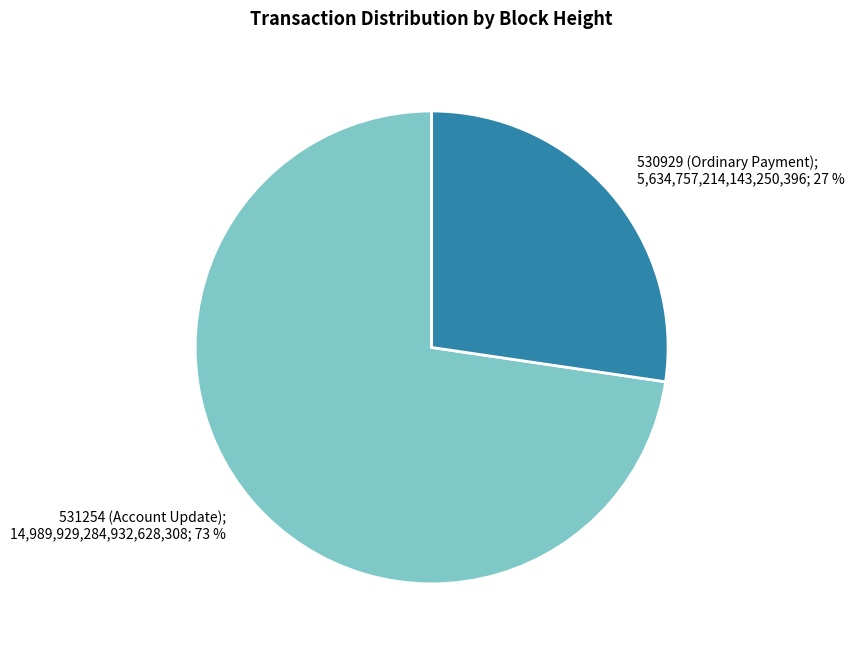

To the nearest percent, what percentage of the pie is 530929 (Ordinary Payment)?

27%